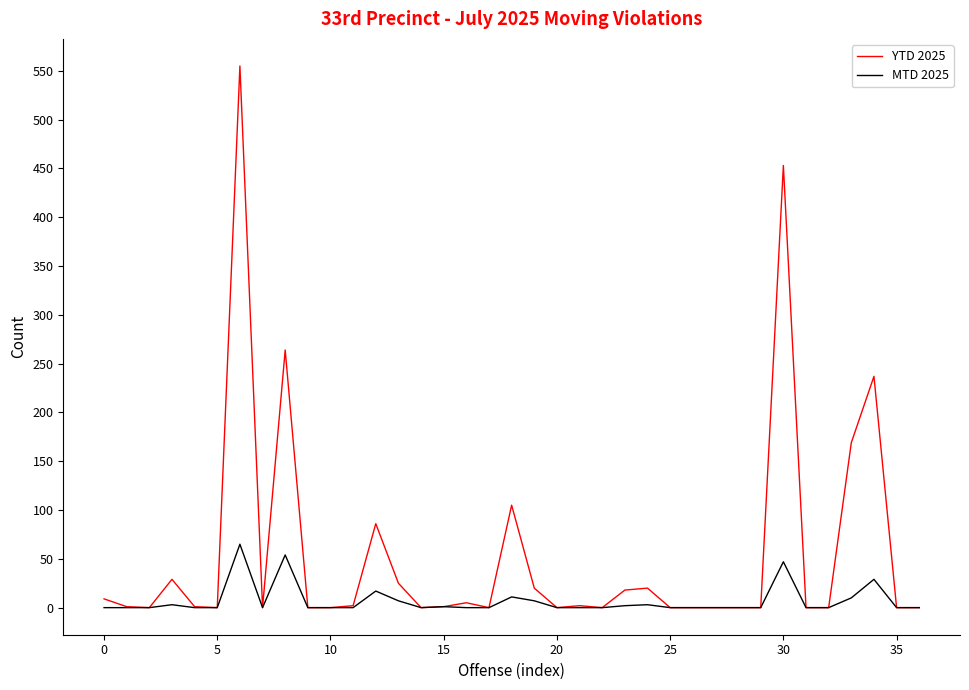

Which series has the largest total across all categories?

YTD 2025